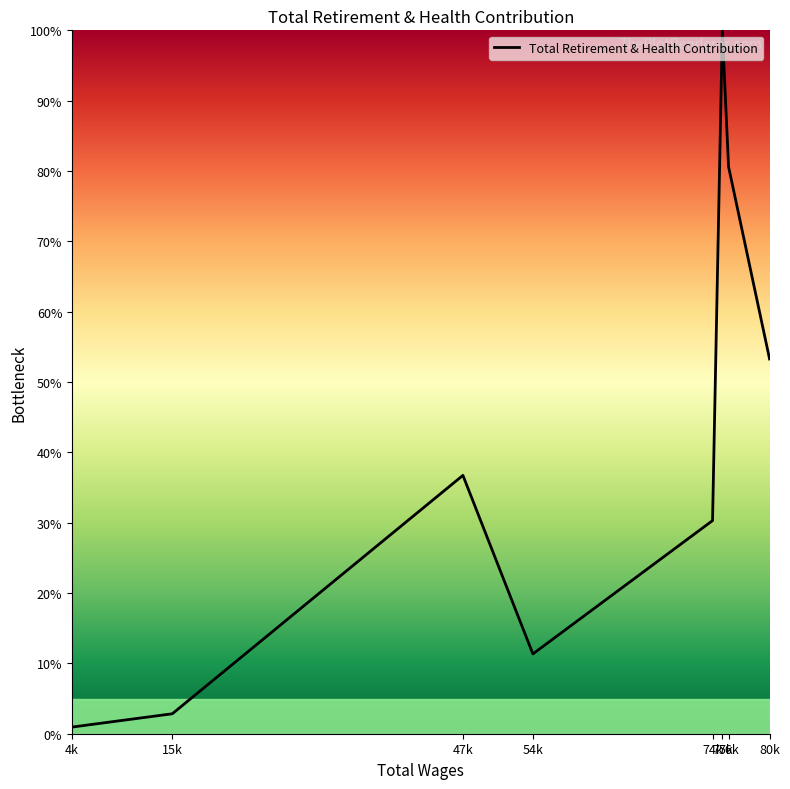

Which label corresponds to the largest value in the chart?

75k